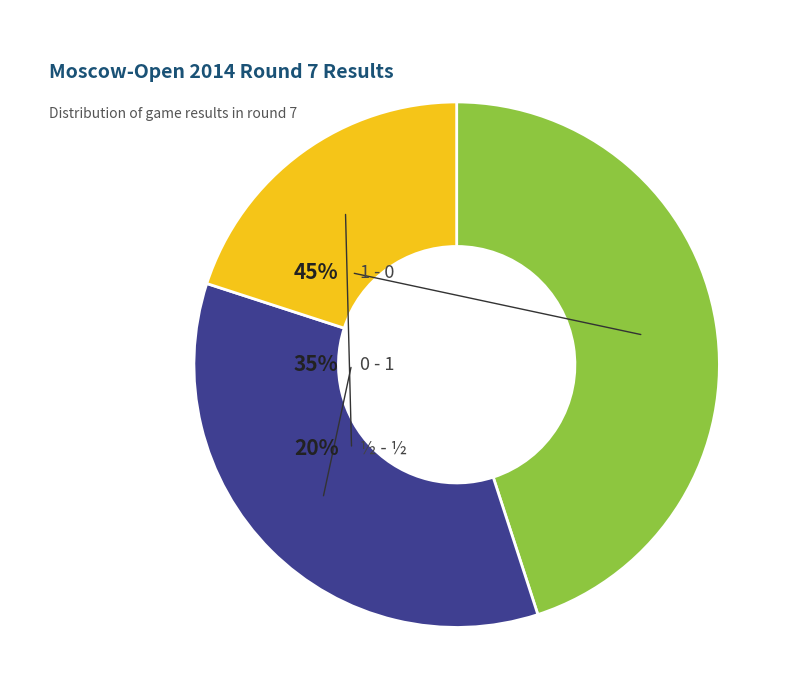

Does any single category account for the majority?

No